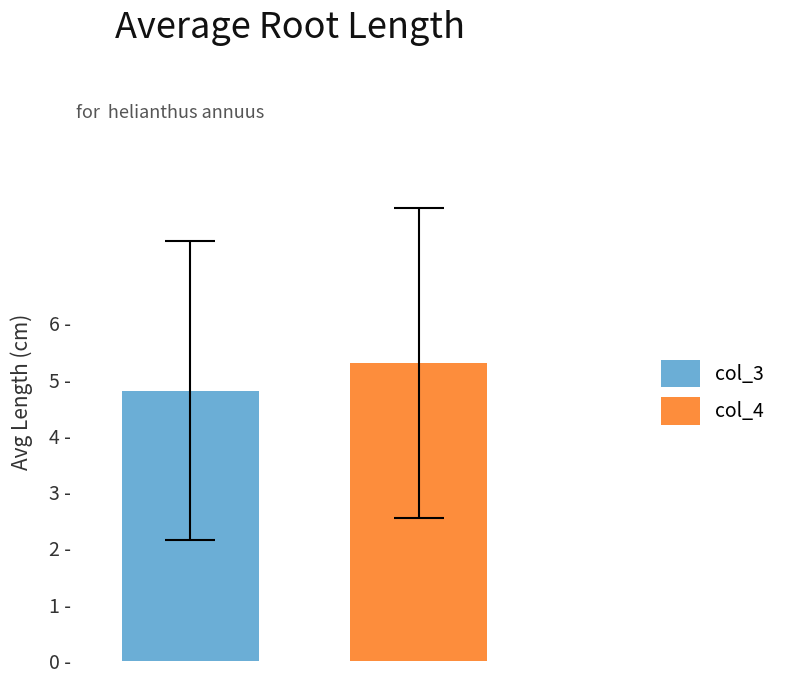

What are all the series names shown in the legend?

col_3, col_4